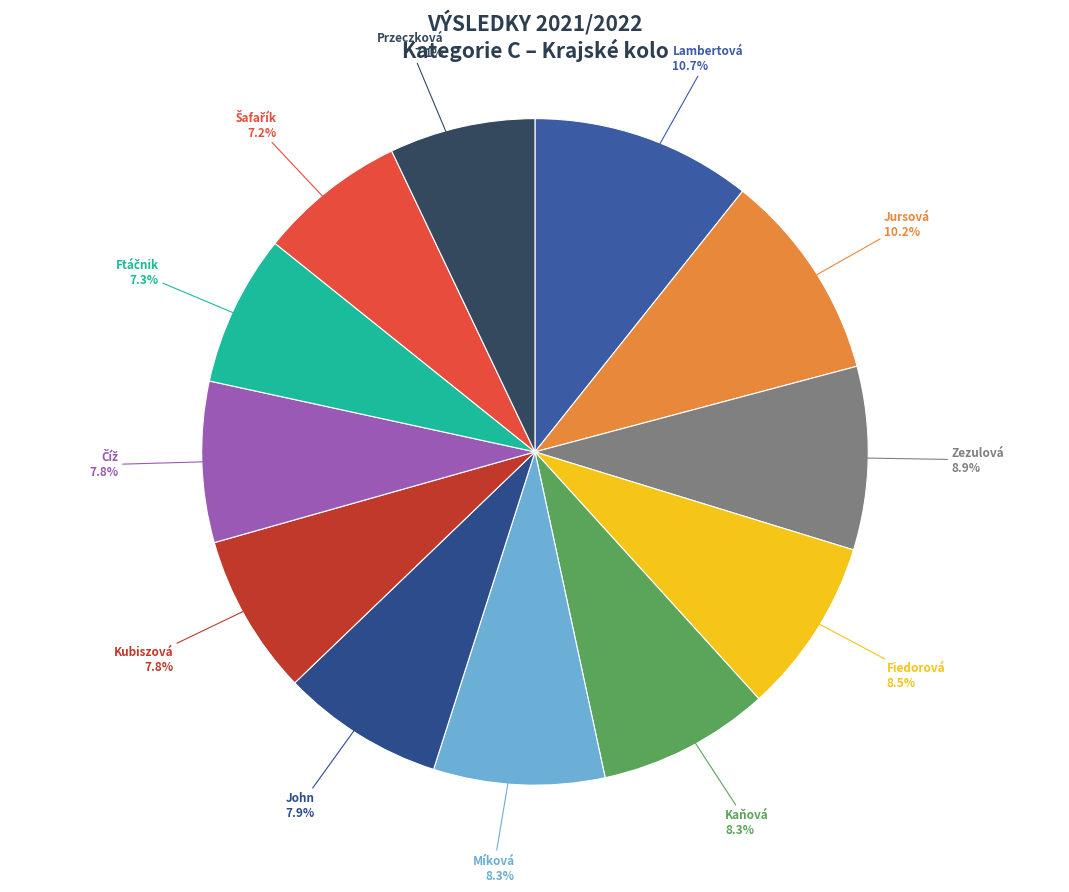

How many segments does this pie chart have?

12